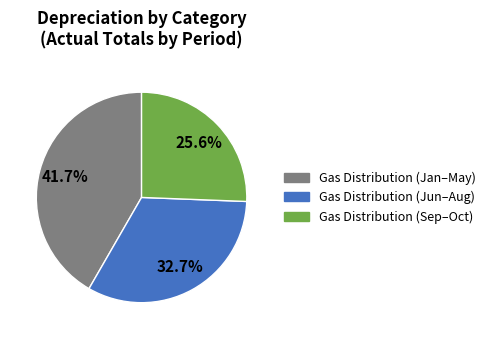

Is there a majority slice in this chart?

No